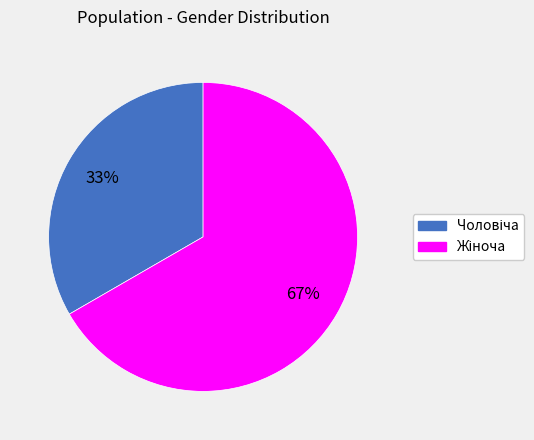

Does any single category account for the majority?

Yes